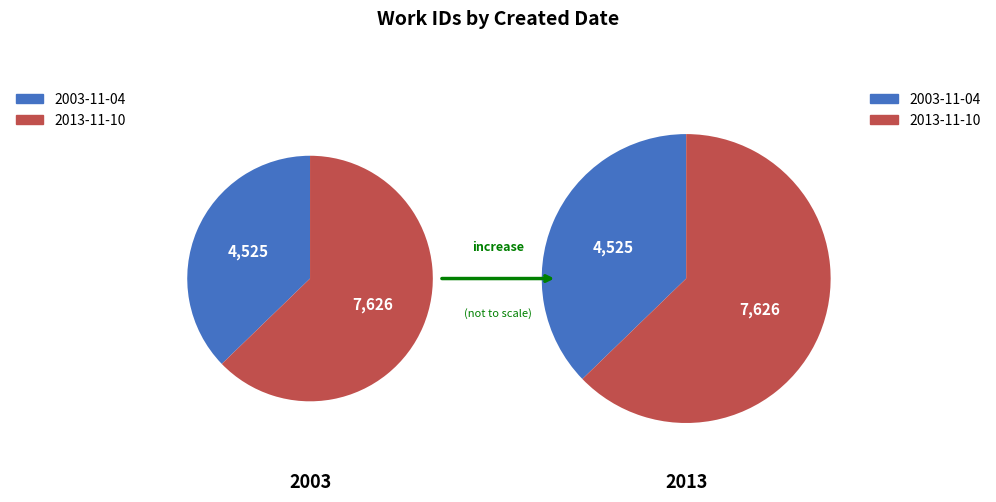

How many segments does this pie chart have?

2